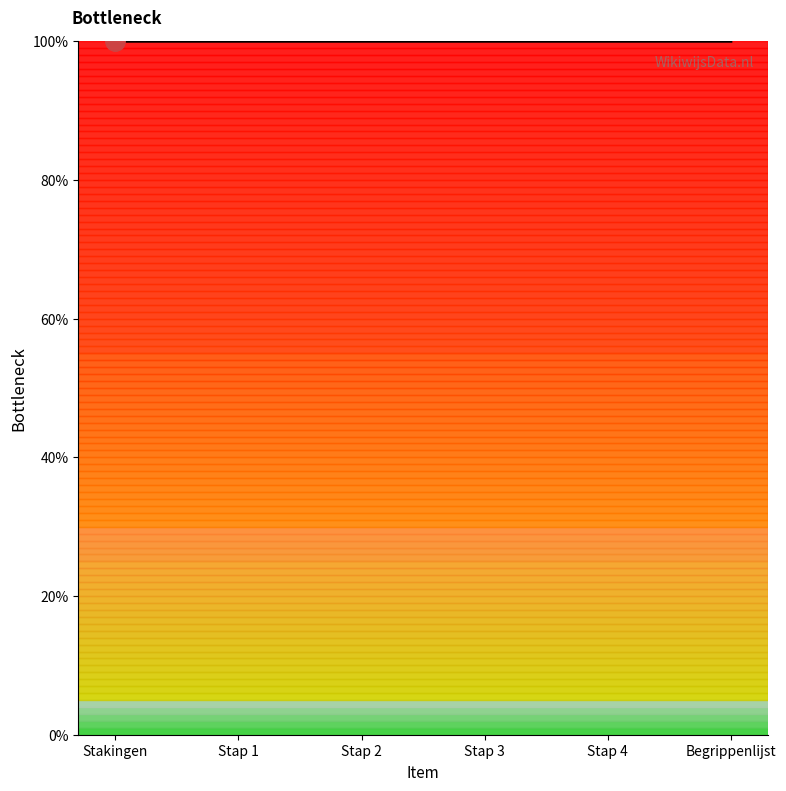

What is the greatest value displayed?

100.0